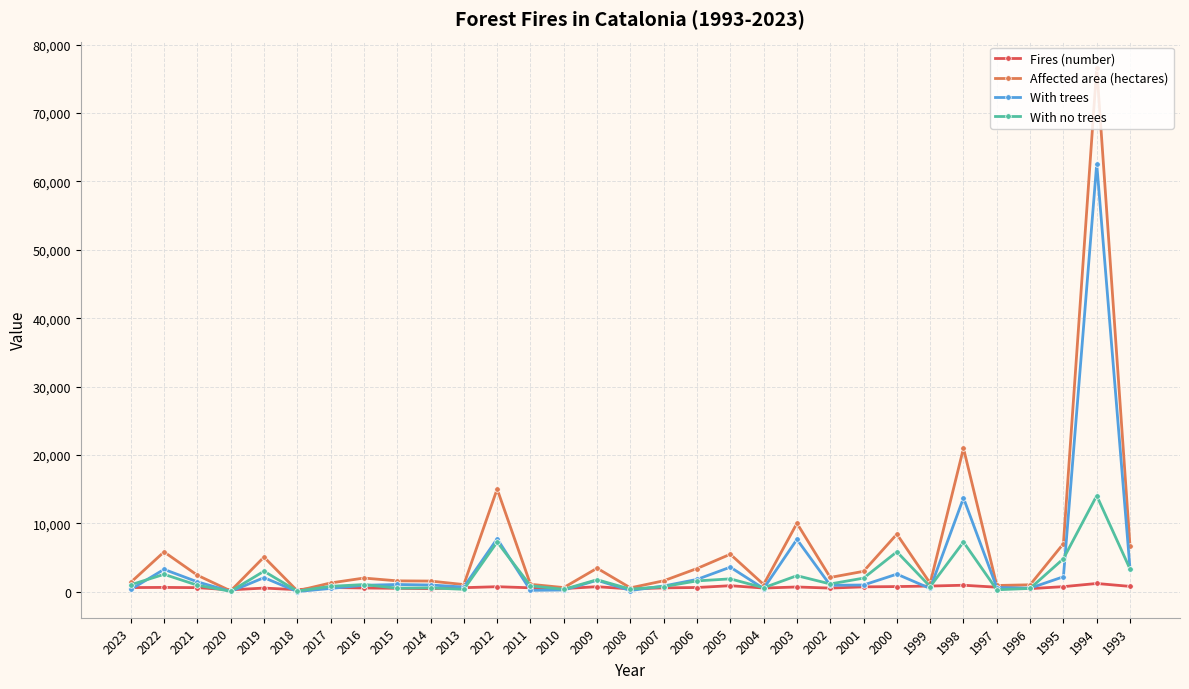

Which series has the widest spread of values?

Affected area (hectares)